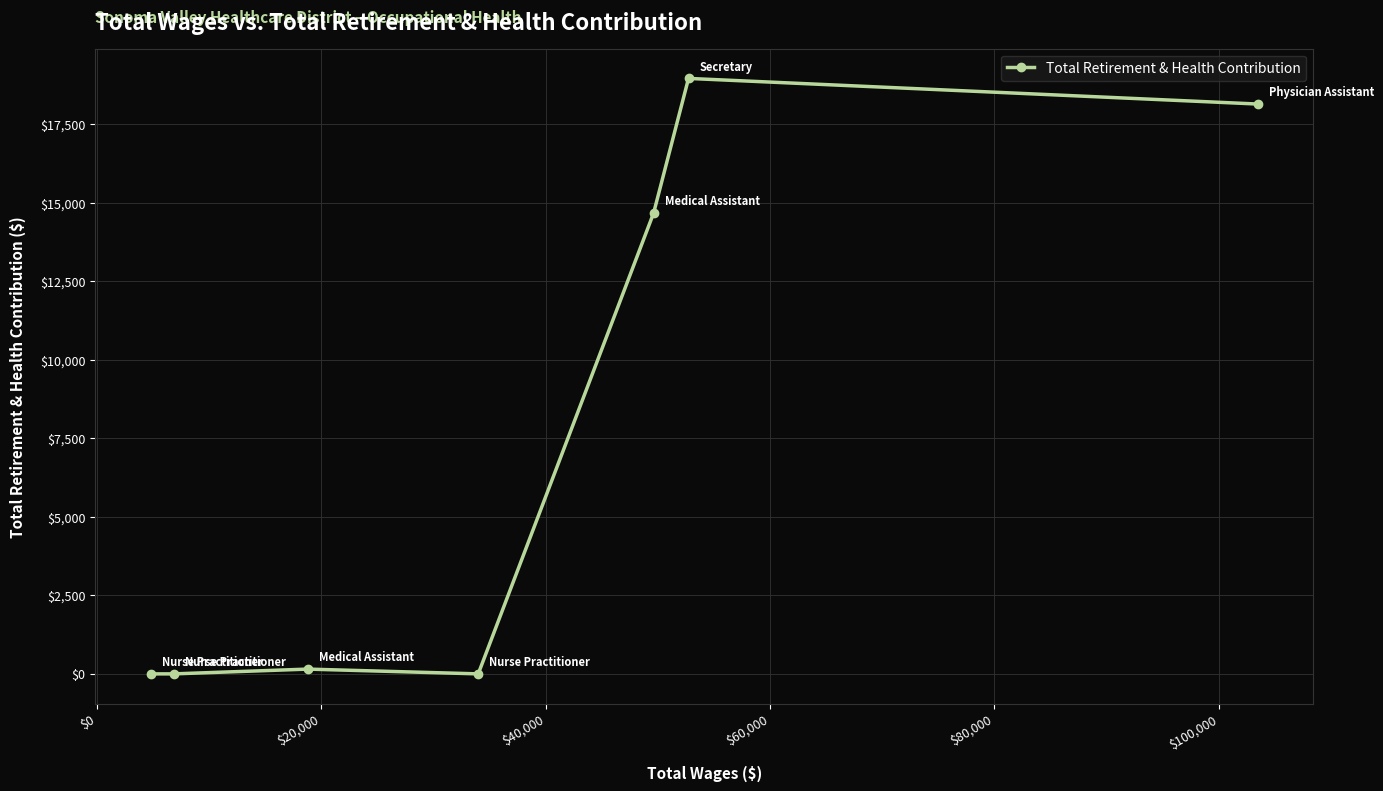

How many distinct data groups are displayed?

1